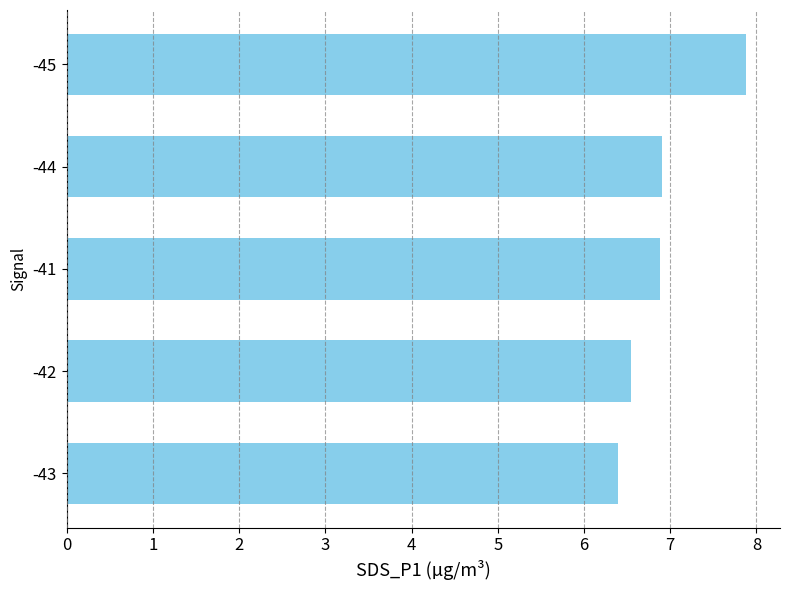

Which has a higher value, -44 or -42?

-44